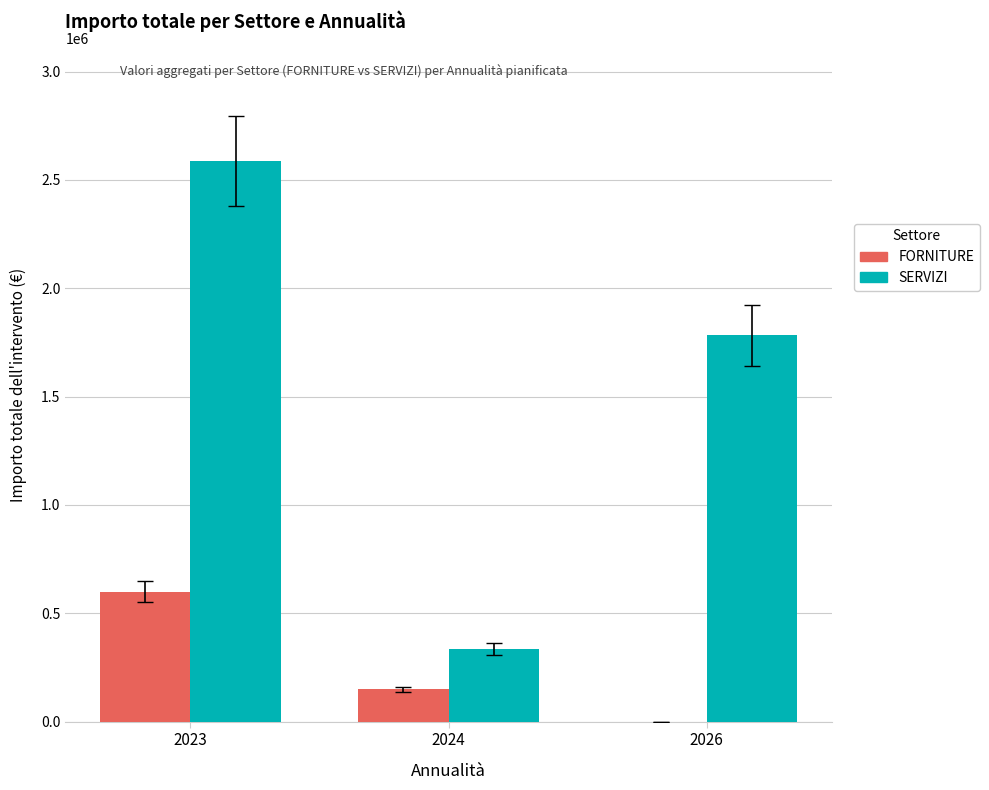

At which category is the sum across all series the highest?

2023